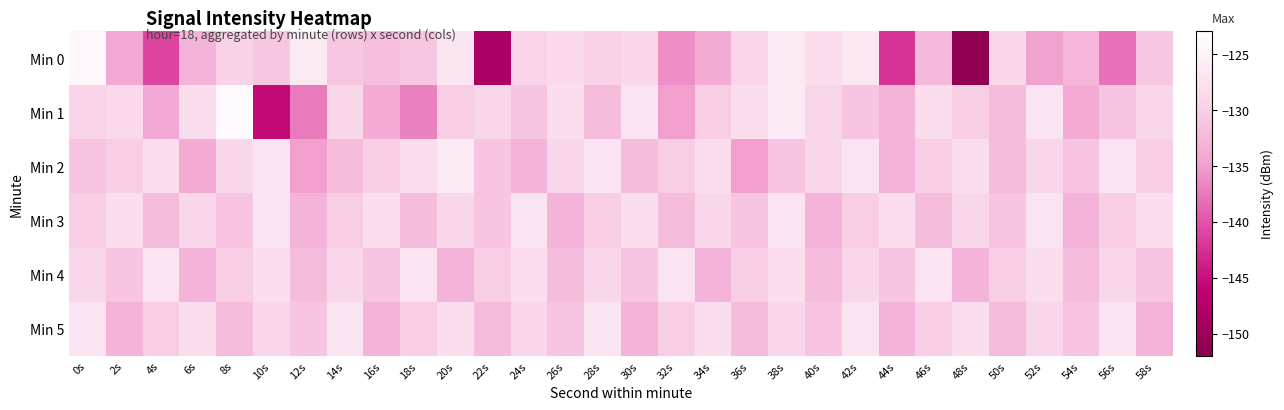

At which category does the chart reach its peak across all series?

8s